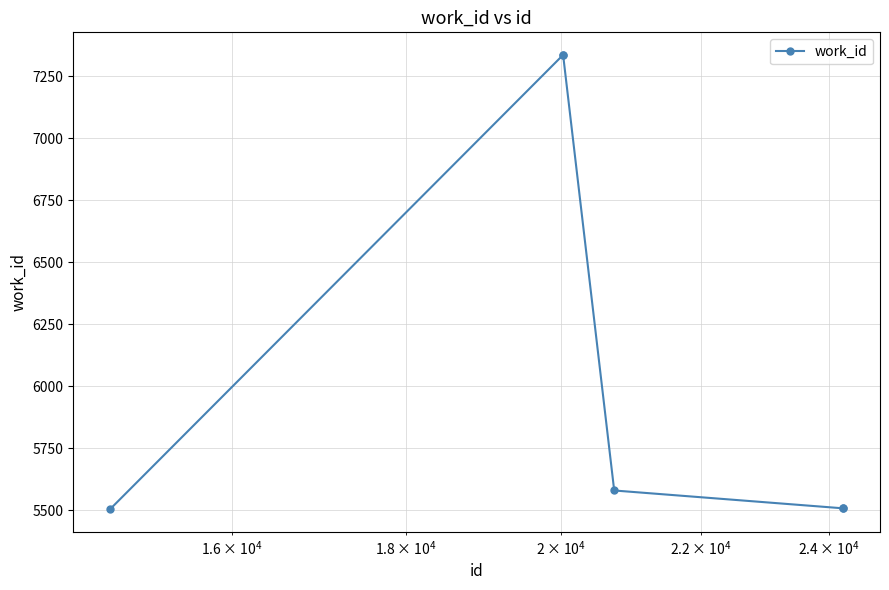

What is the difference between the maximum and minimum values?

1832